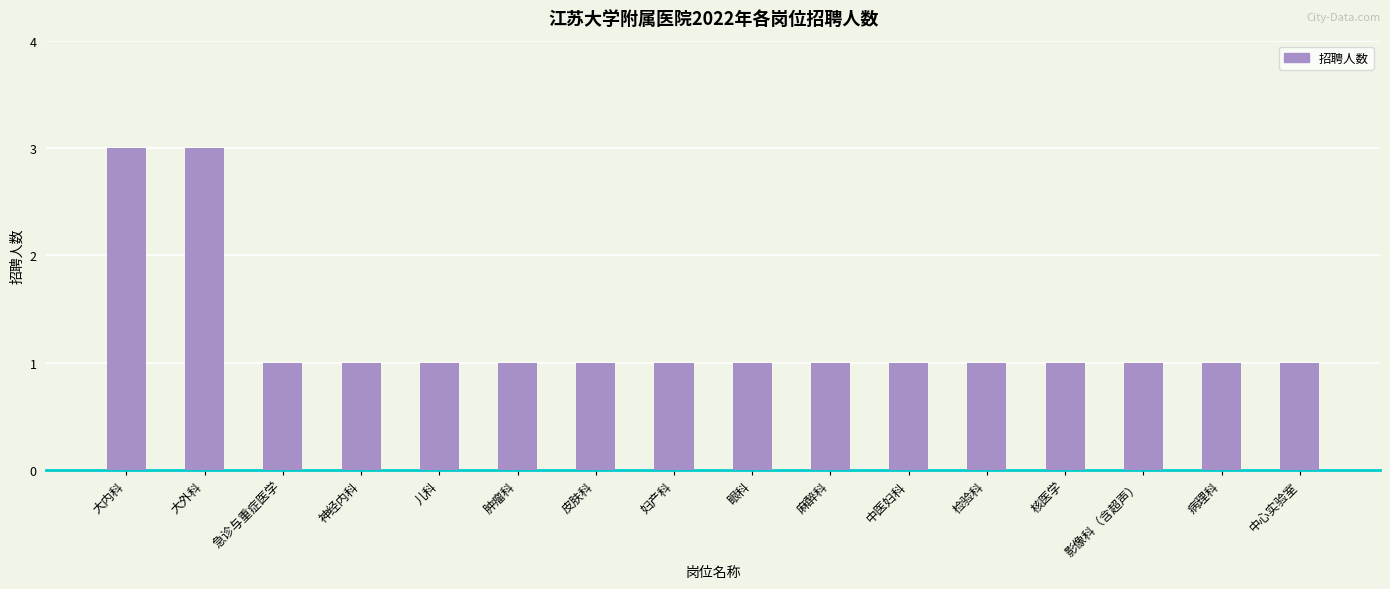

Reading left to right, extract all data points from this chart.

3	3	1	1	1	1	1	1	1	1	1	1	1	1	1	1